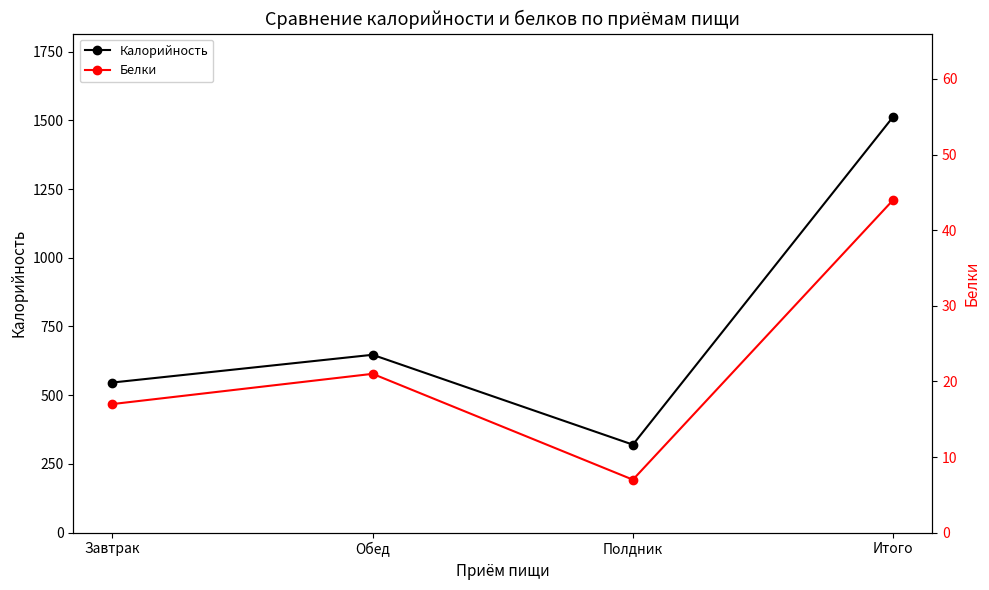

At which label does Калорийность reach its peak?

Итого